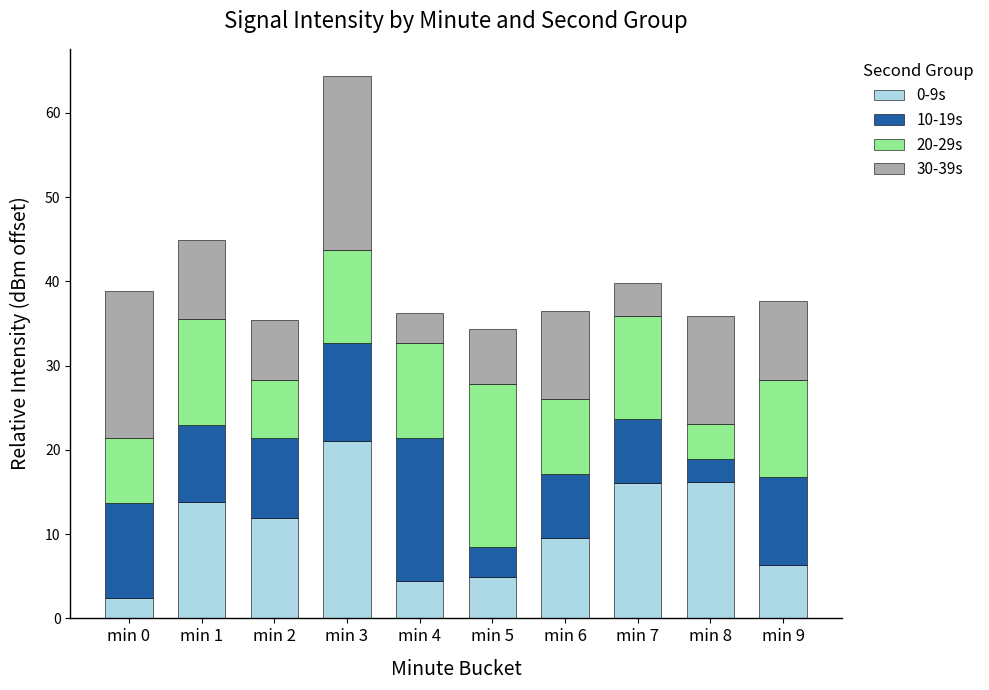

At which category is the sum across all series the highest?

min 3